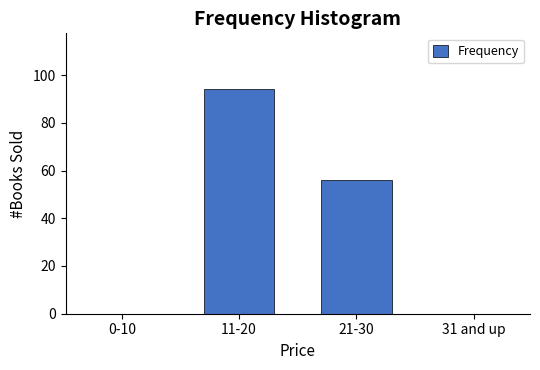

Reading left to right, extract all data points from this chart.

0-10=0	11-20=94	21-30=56	31 and up=0